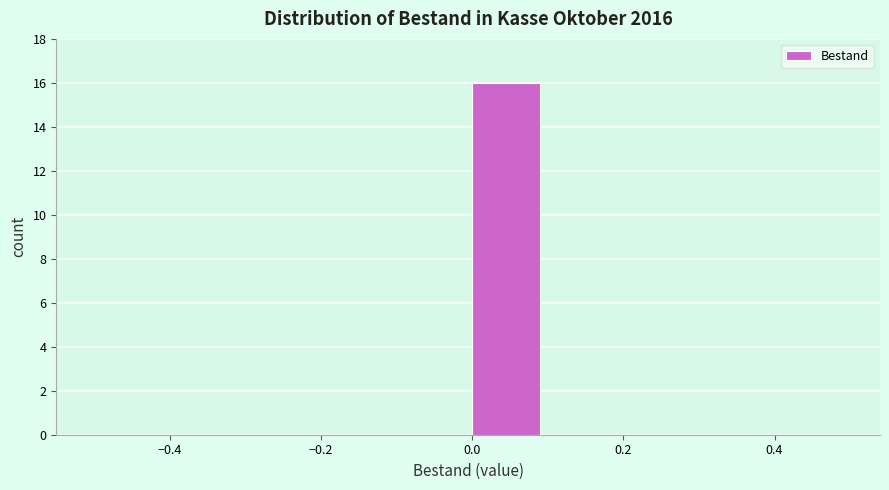

What is the height of the bar covering 0.0 to 0.1 on the x-axis? The values are not printed on the chart, so give them approximately, as read against the axis.

16